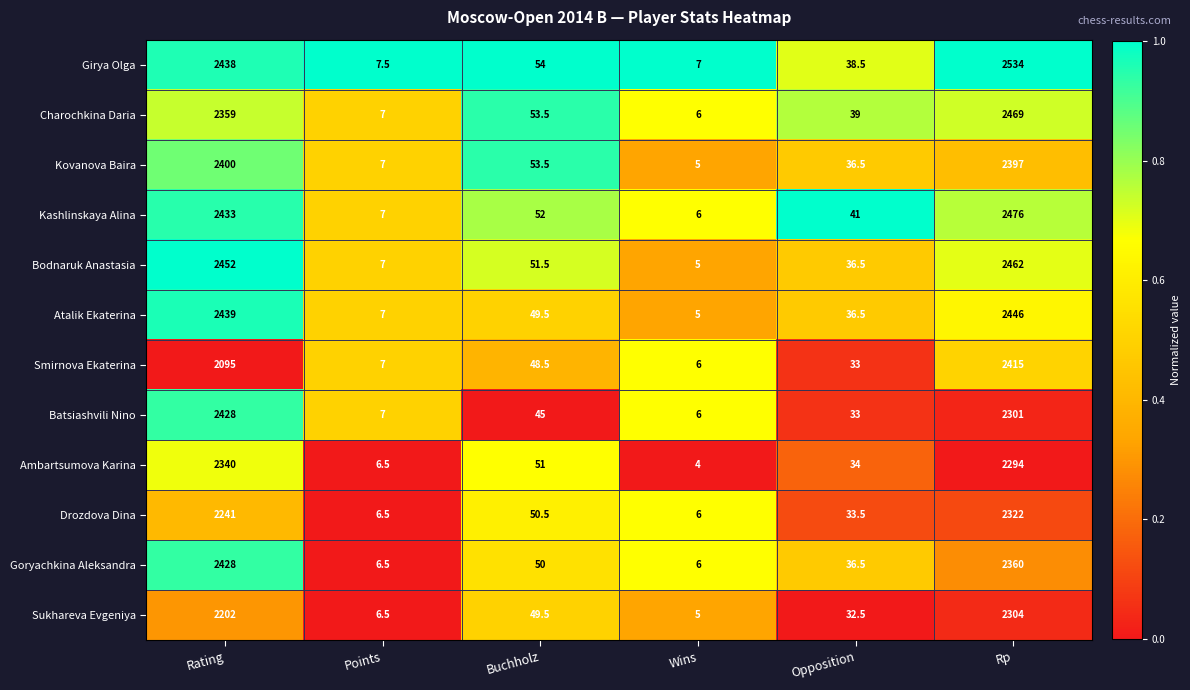

The Drozdova Dina series shows 6.0 at Wins. True or false?

True